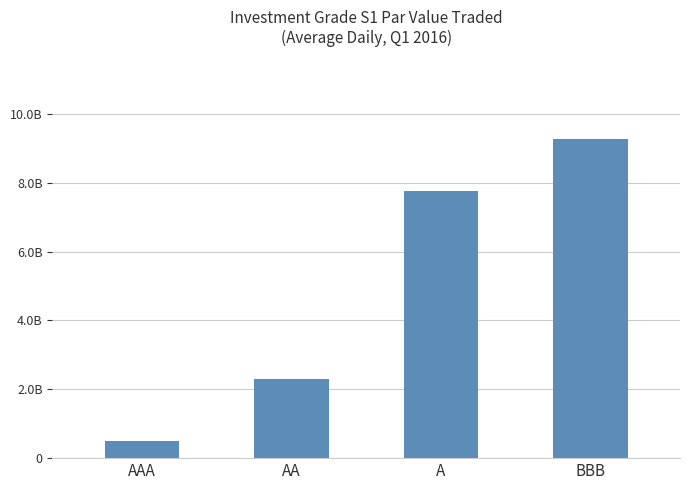

What is the value of the 2nd bar from the left?

2296689018.1